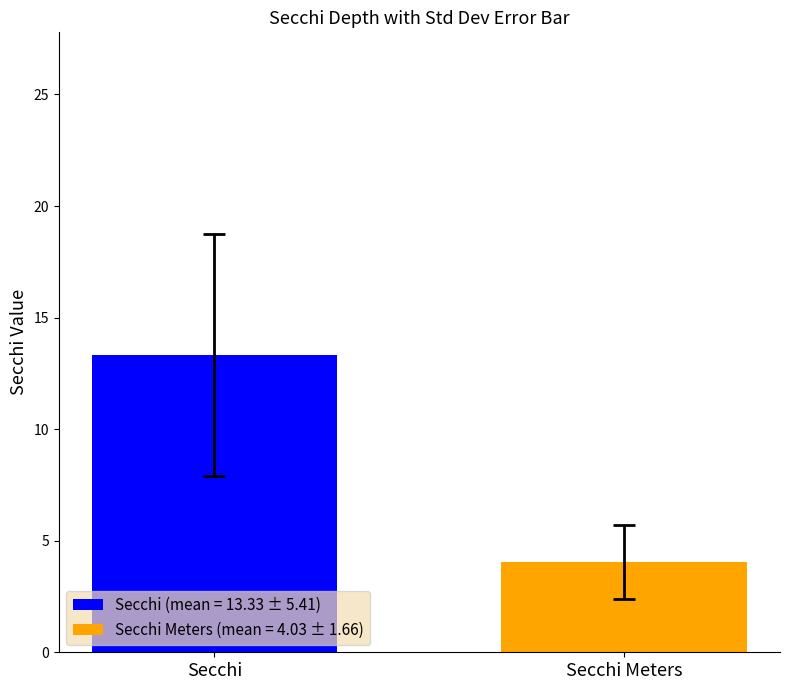

How many bars are there in total?

2